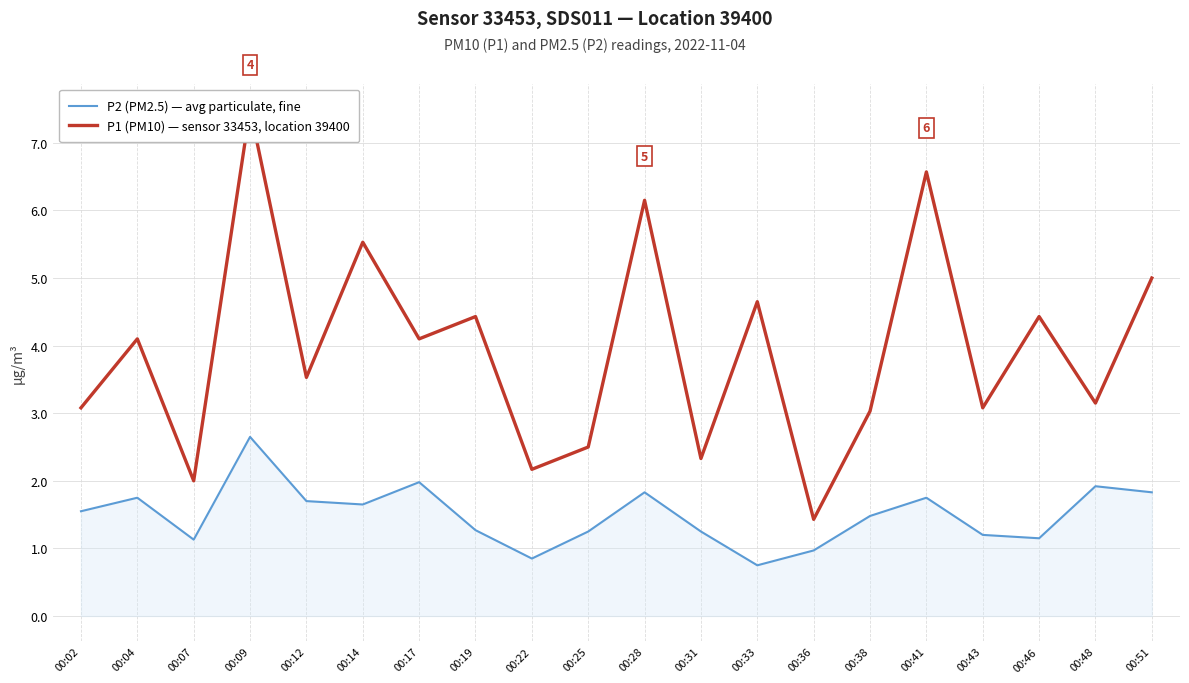

What is the spread (max minus min) of values at 00:51?

3.2